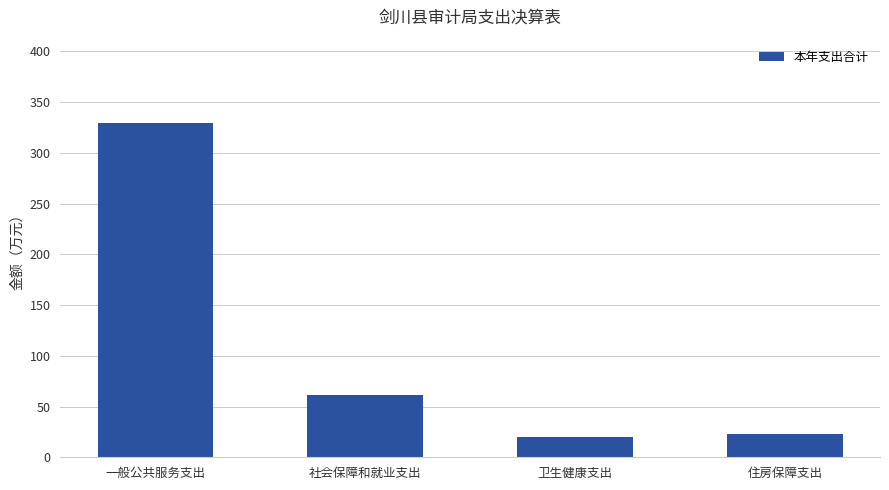

At which label is the value closest to 174?

社会保障和就业支出